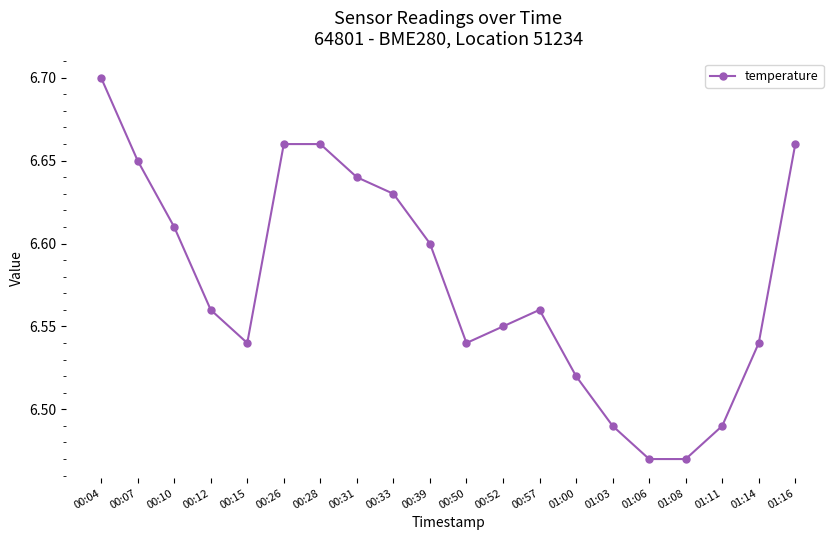

Count the values in the range 6 to 7.

20